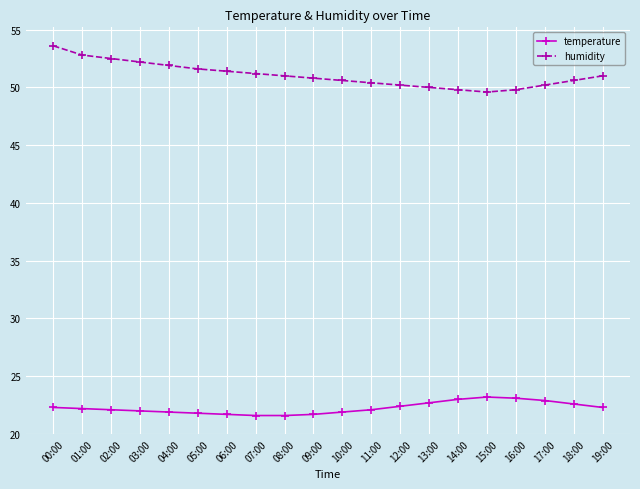

Which series has the widest spread of values?

humidity